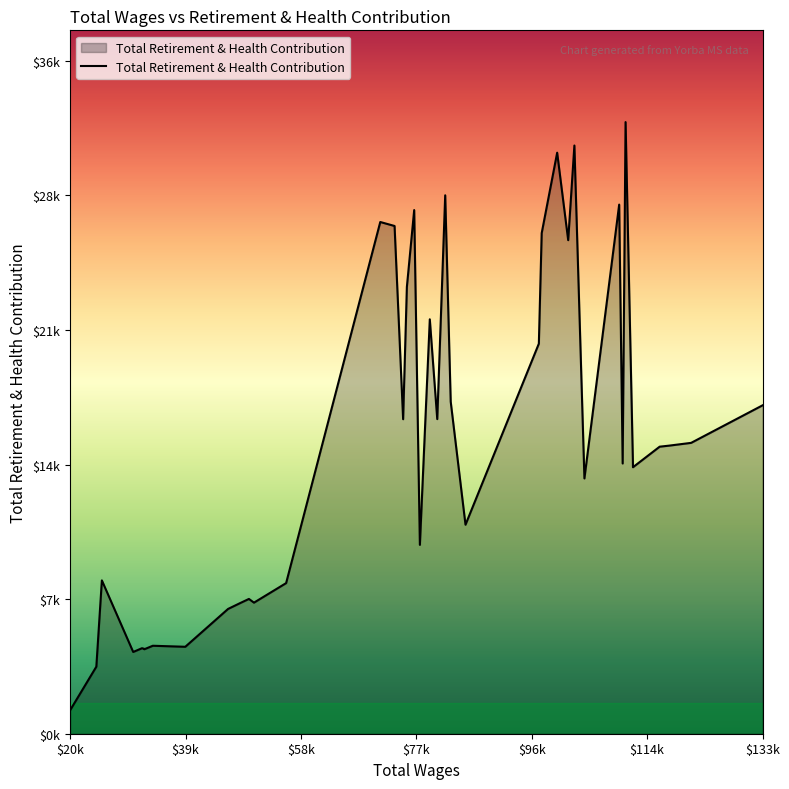

Is this an area chart (filled region under the line)?

Yes